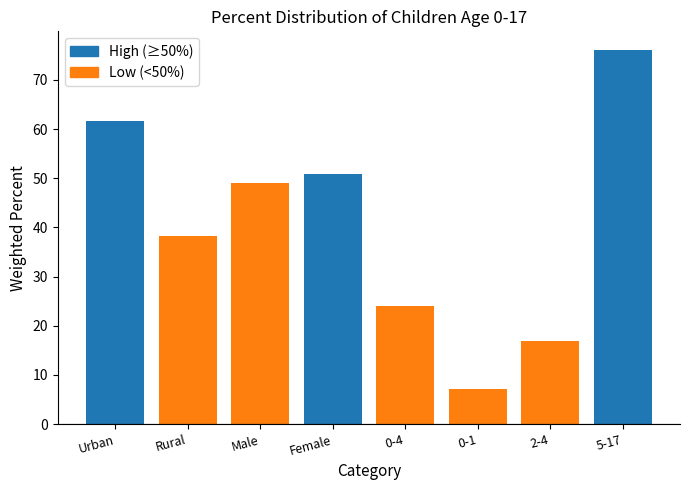

Are the bars grouped side by side (vs. stacked)?

No